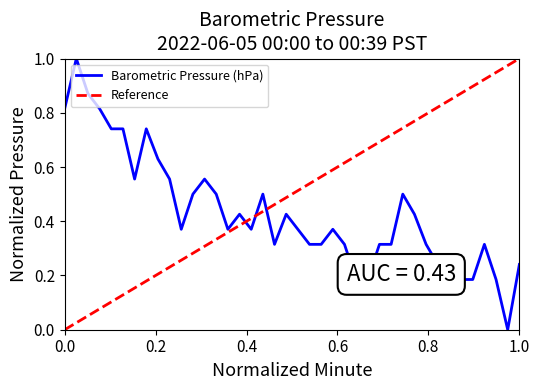

What is the highest value of the Barometric Pressure (hPa) series?

1.0